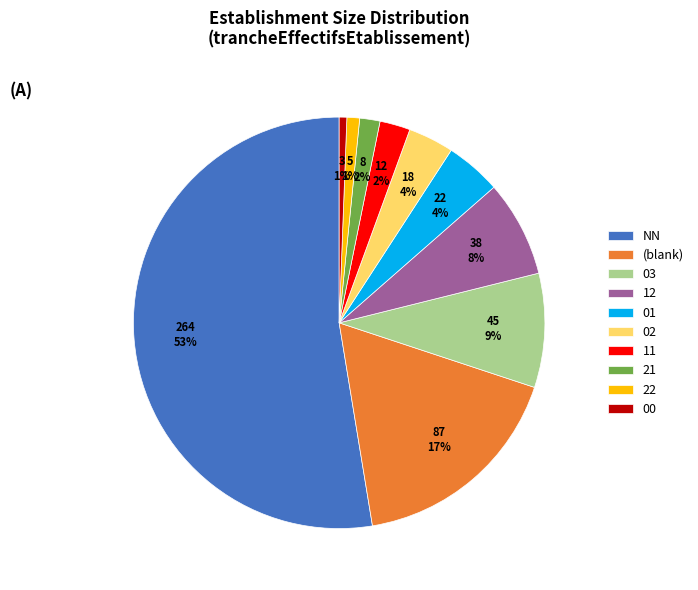

Which slice is the largest?

NN